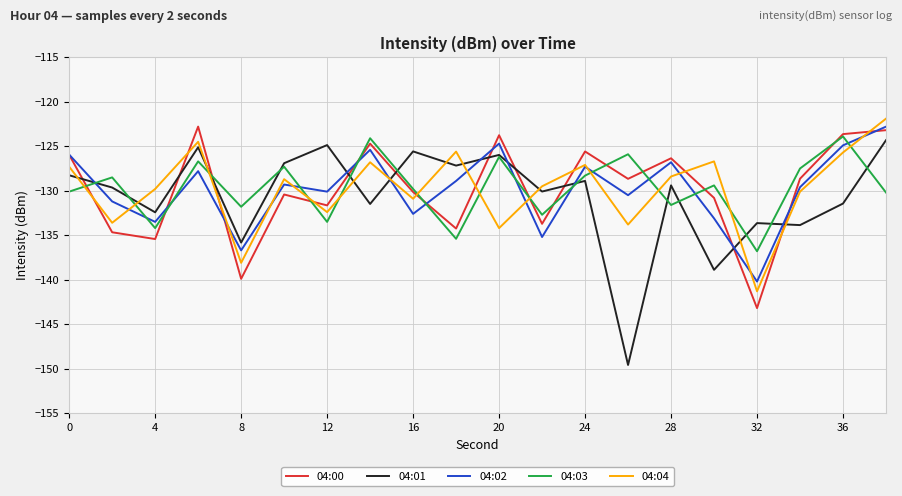

True or false: 04:02 and 04:04 cross at least once.

True